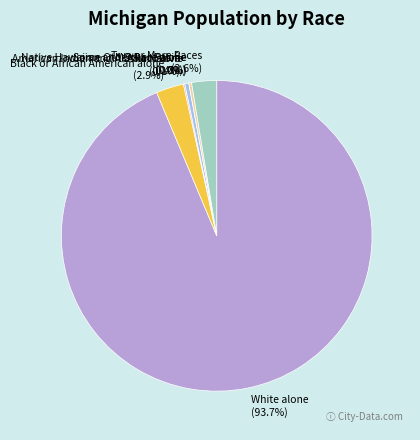

Does any single category account for the majority?

Yes